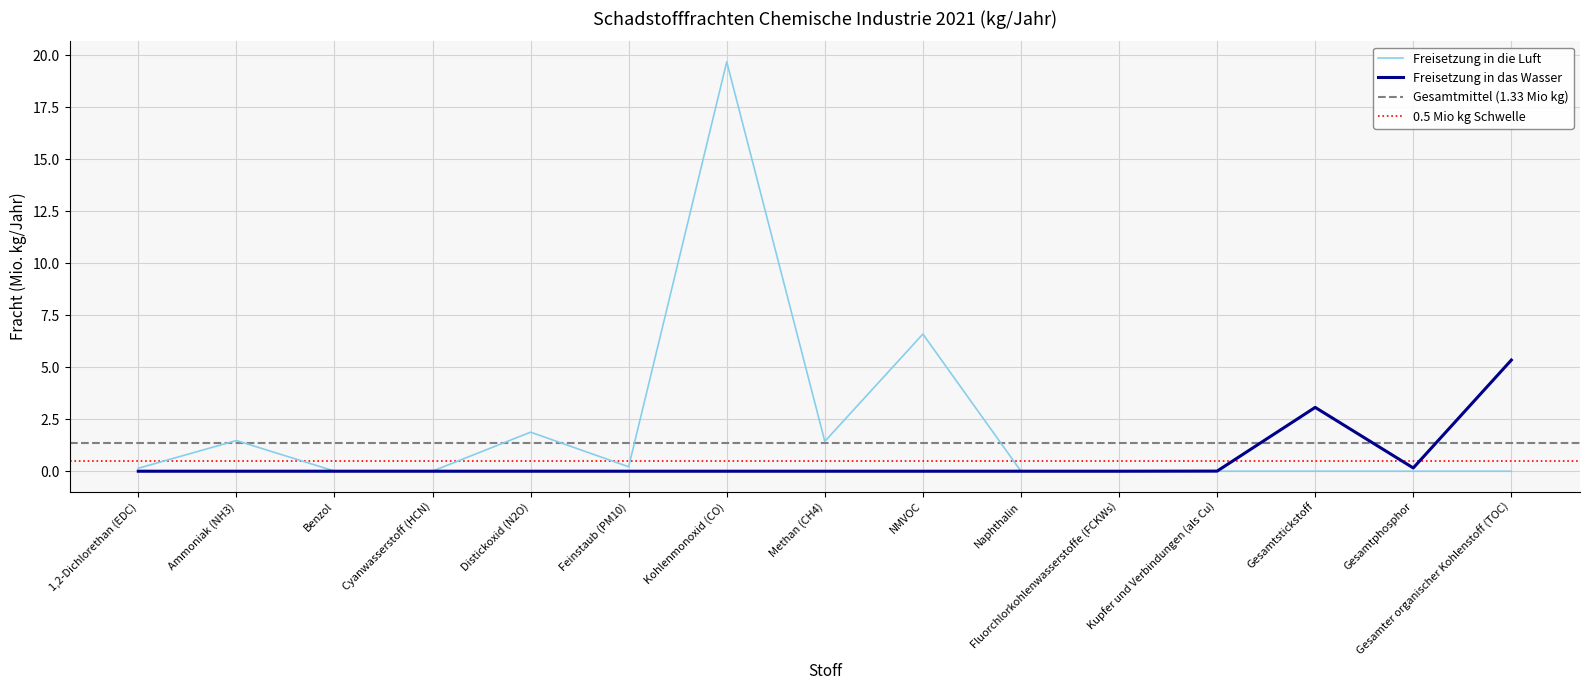

Which series has the largest range (max minus min)?

Freisetzung in die Luft